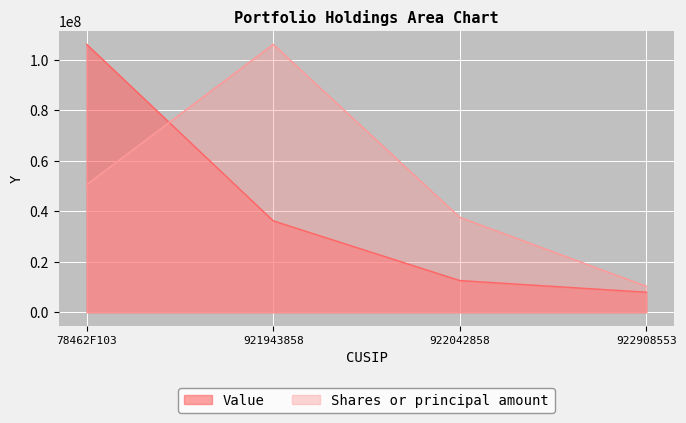

List the series in order of their peak value, highest first.

Value, Shares or principal amount